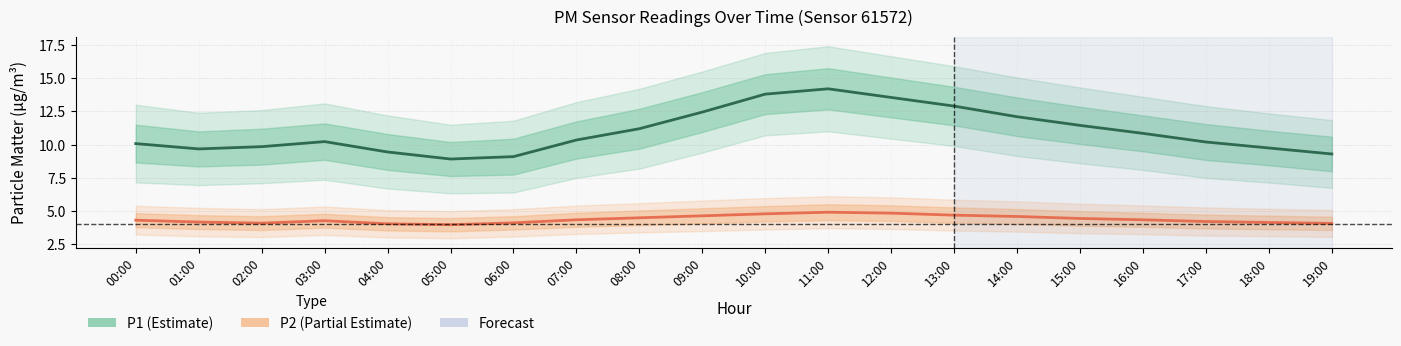

Which series has the largest total across all categories?

P1